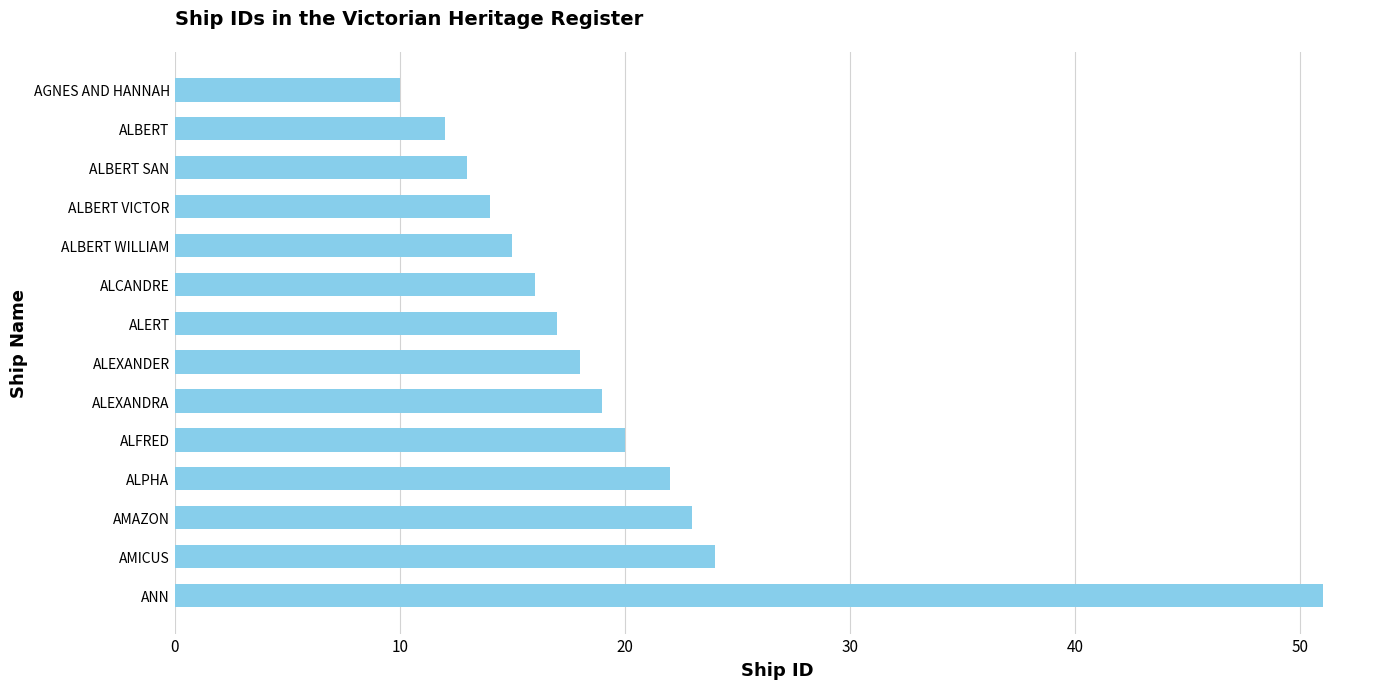

How many series are shown in this chart?

1